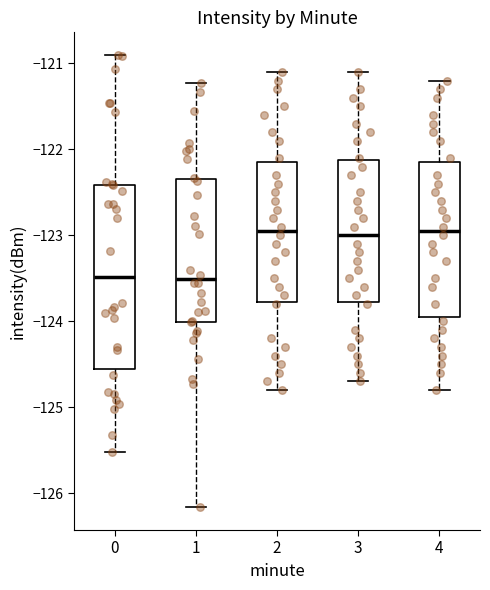

Where does the upper whisker of the box at x = 4 end on the y-axis? The values are not printed on the chart, so give them approximately, as read against the axis.

-121.2